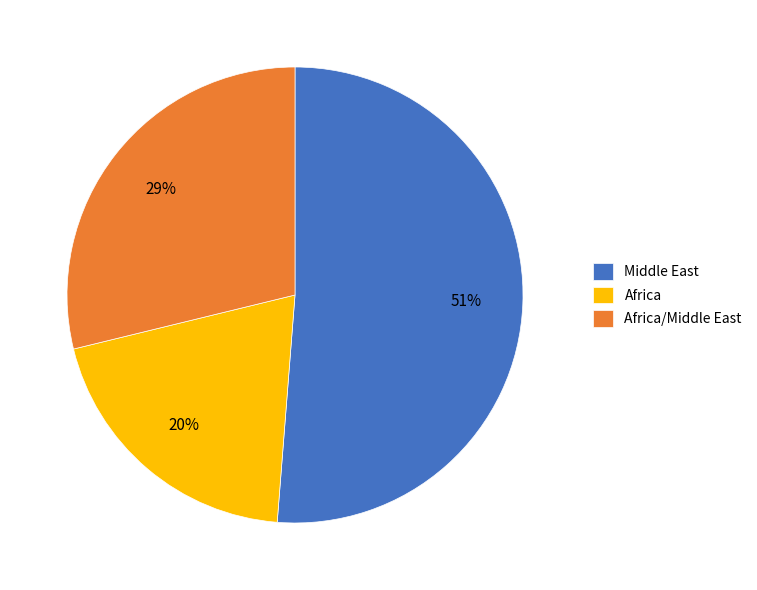

Do Africa and Middle East together represent more than half of the pie?

Yes